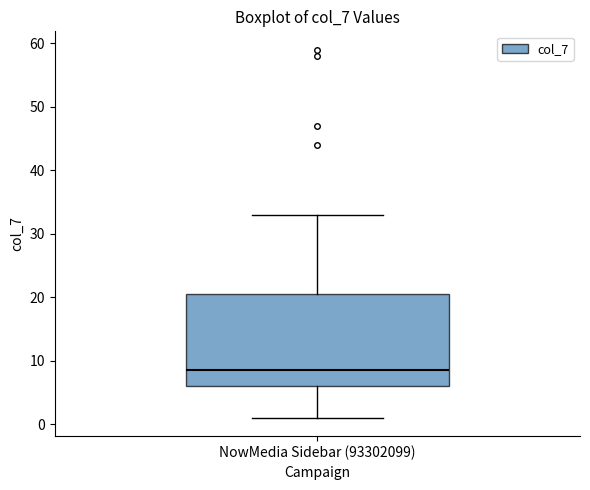

Transcribe this box plot: give where the median line is, the range the box spans, and where the two whiskers end, as read against the y-axis. The values are not printed on the chart, so give them approximately, as read against the axis.

median 9, box 6 to 21, whiskers 1 to 33